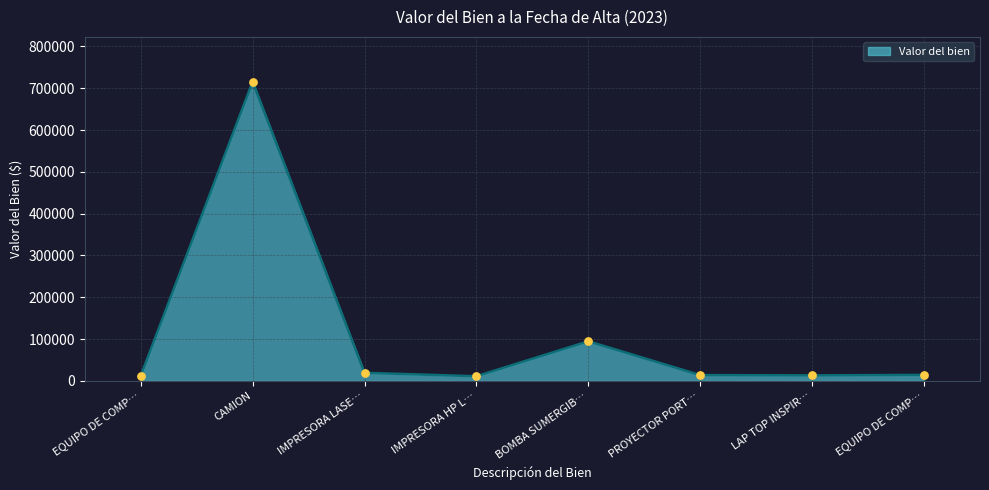

How many values exceed 14396?

4